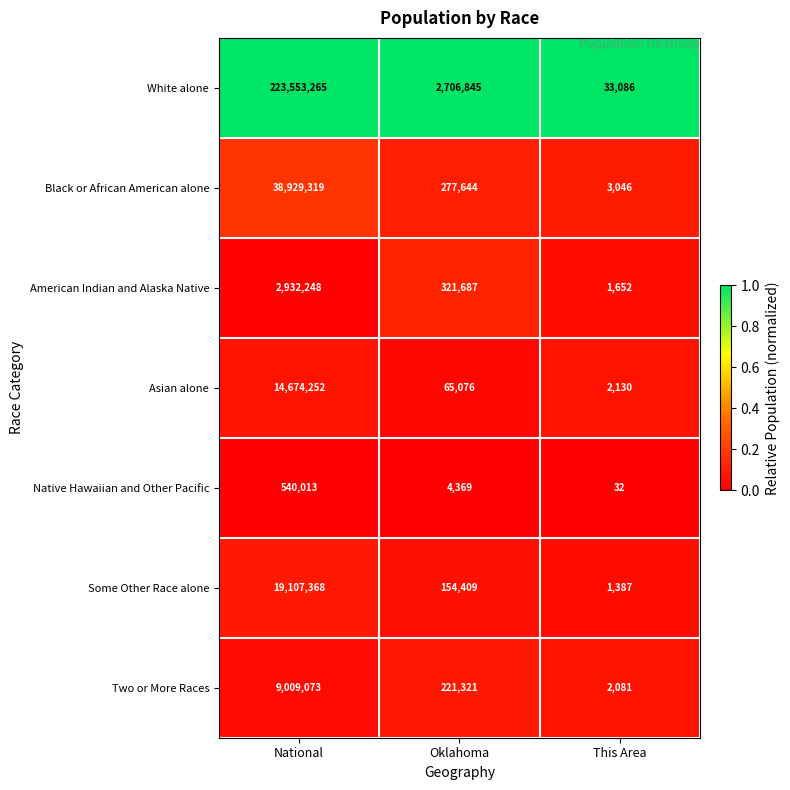

What is the difference between the American Indian and Alaska Native values at National and Oklahoma?

2610561